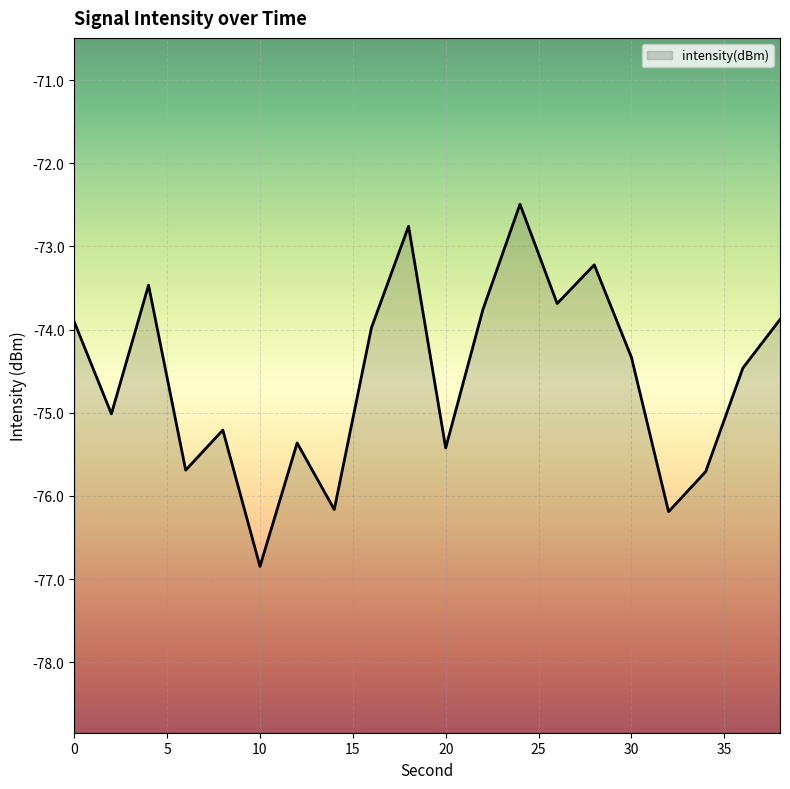

What is the smallest value displayed?

-76.8